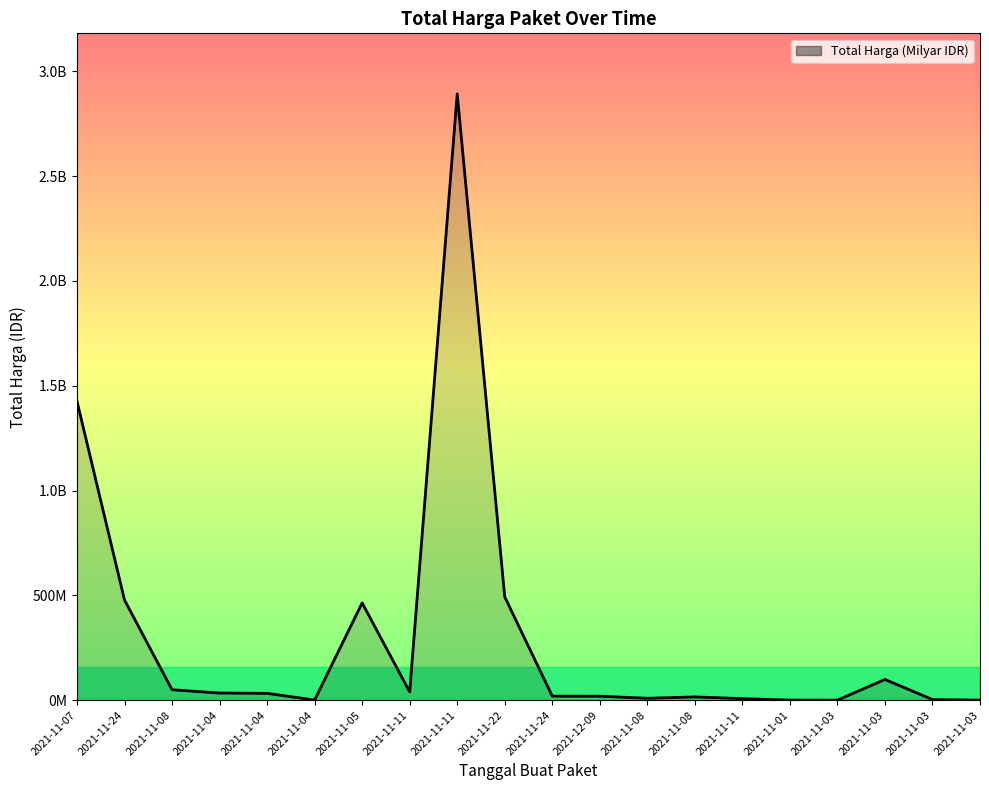

Reading right to left, extract all data points from this chart.

2021-11-03=265000	2021-11-03=2772000	2021-11-03=98772570	2021-11-03=78000	2021-11-01=333600	2021-11-11=7401240	2021-11-08=15513960	2021-11-08=9180000	2021-12-09=18900000	2021-11-24=19175000	2021-11-22=493000000	2021-11-11=2892122000	2021-11-11=39440000	2021-11-05=464002100	2021-11-04=577875	2021-11-04=32441200	2021-11-04=34000000	2021-11-08=49730040	2021-11-24=477600000	2021-11-07=1425867900